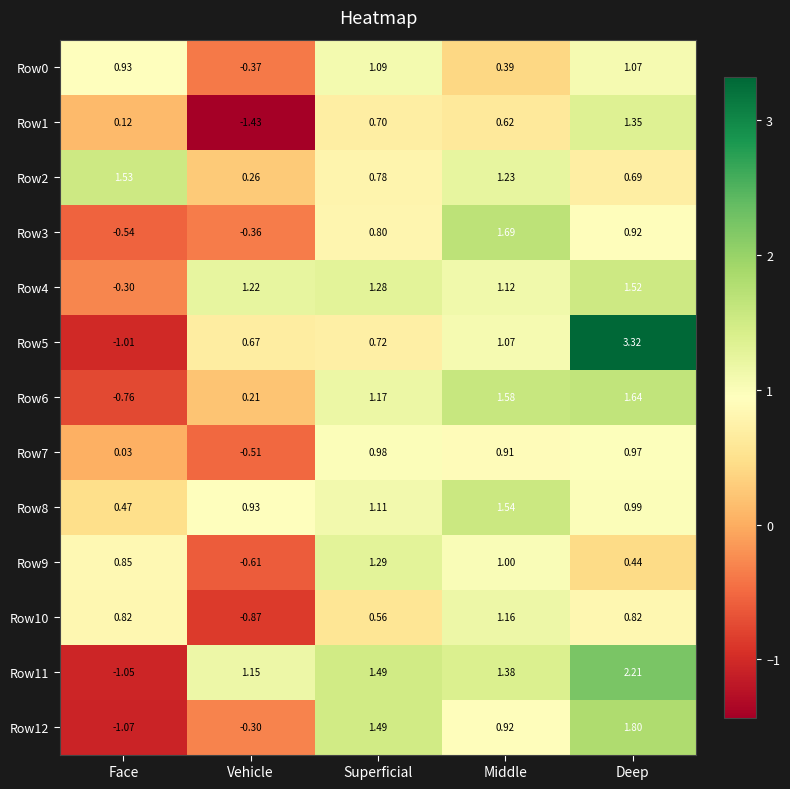

What is the total value across all series at Middle?

14.6